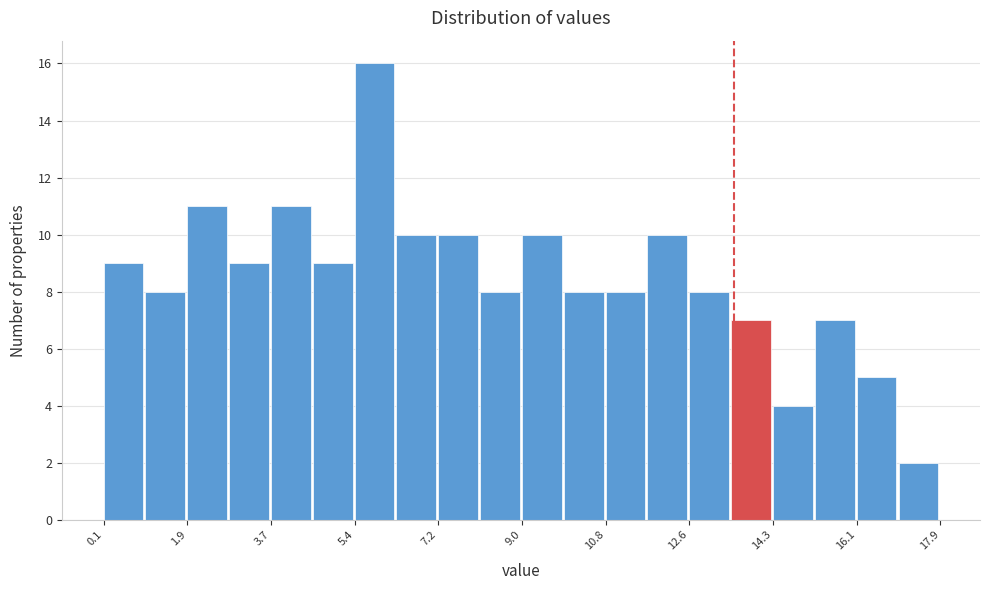

Reading left to right, list every bar in this chart as the range it spans on the x-axis followed by its height. Neither the bar edges nor the heights are printed on the chart, so give them approximately, as read against the axes.

0.2 to 1.0: 9
1.0 to 1.8: 8
1.8 to 2.8: 11
2.8 to 3.6: 9
3.6 to 4.6: 11
4.6 to 5.4: 9
5.4 to 6.4: 16
6.4 to 7.2: 10
7.2 to 8.2: 10
8.2 to 9.0: 8
9.0 to 9.8: 10
9.8 to 10.8: 8
10.8 to 11.6: 8
11.6 to 12.6: 10
12.6 to 13.4: 8
13.4 to 14.4: 7
14.4 to 15.2: 4
15.2 to 16.2: 7
16.2 to 17.0: 5
17.0 to 18.0: 2